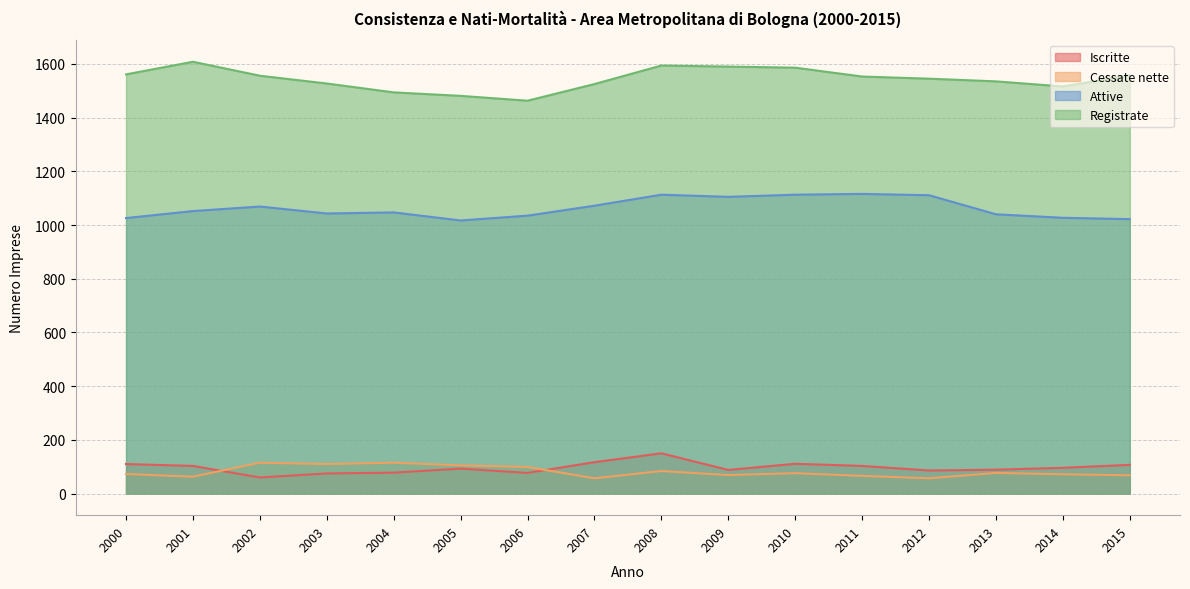

At which category does Cessate nette reach its first local valley?

2001